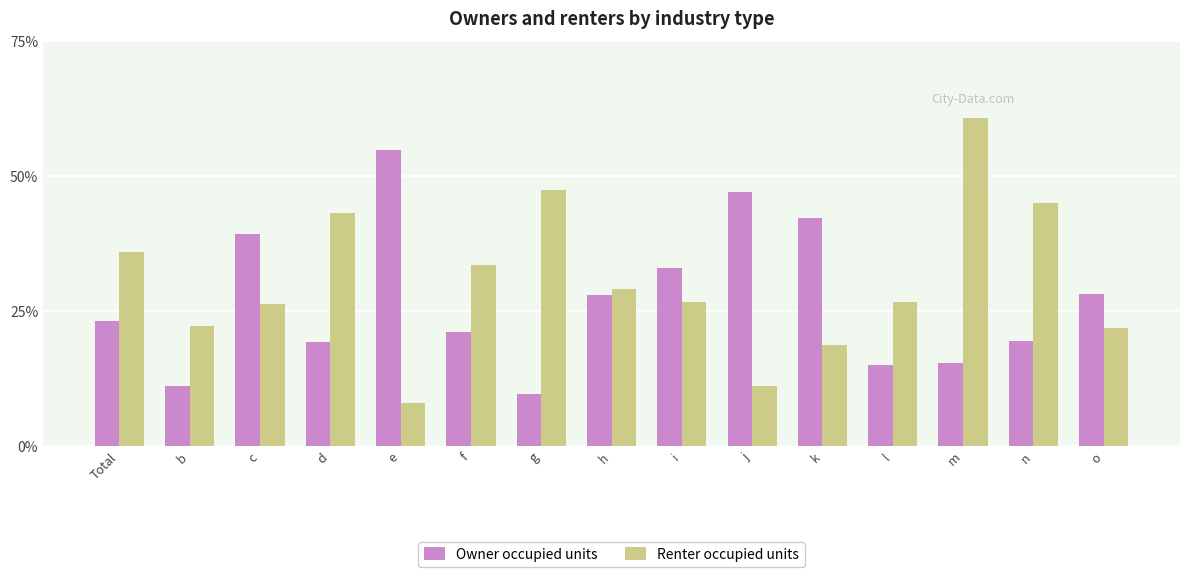

Count the number of categories in the chart.

15